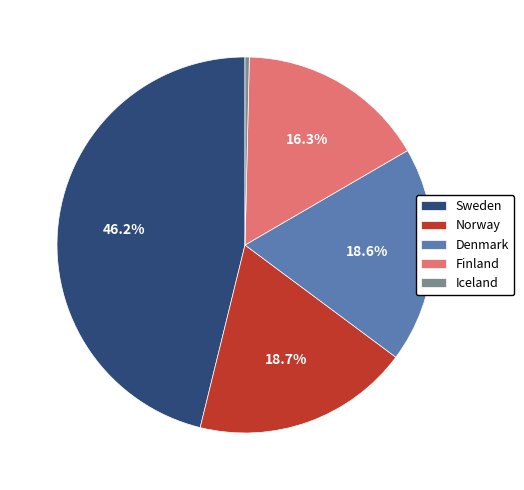

To the nearest percent, what percentage of the pie is Denmark?

19%